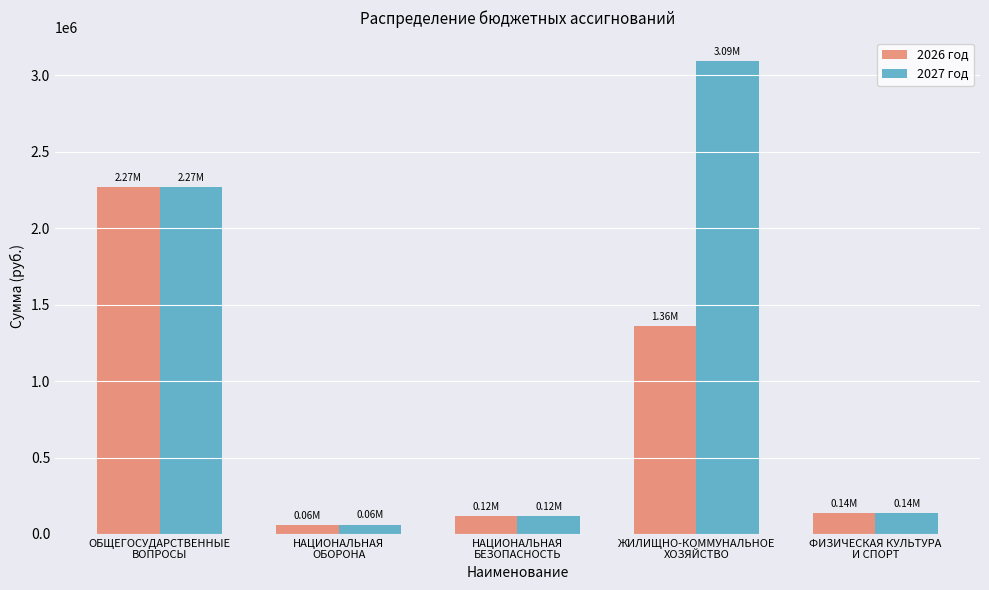

At which label does 2027 год reach its peak?

ЖИЛИЩНО-КОММУНАЛЬНОЕ
ХОЗЯЙСТВО